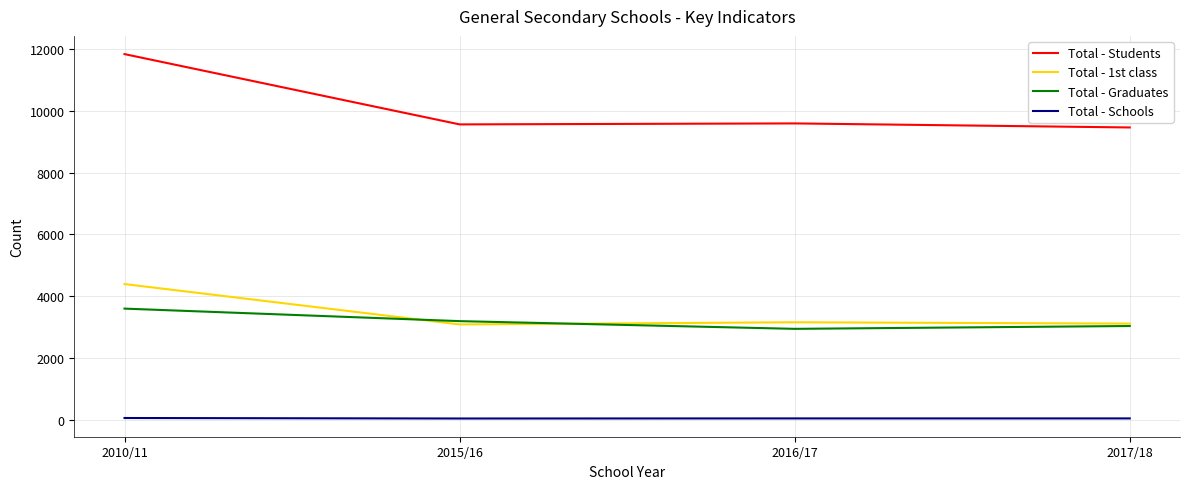

What are all the series names shown in the legend?

Total - Students, Total - 1st class, Total - Graduates, Total - Schools